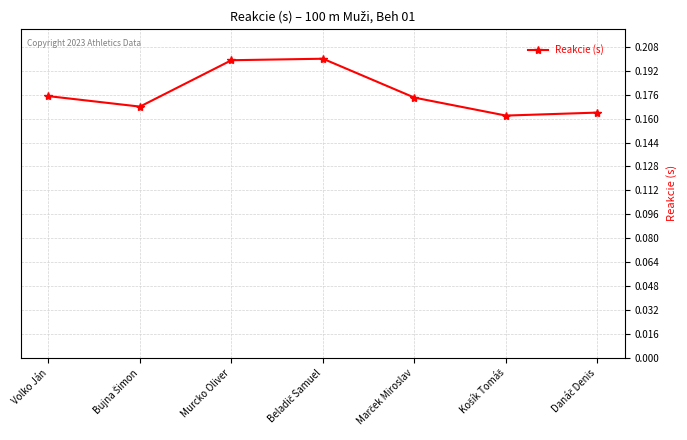

What position from the right is Murcko Oliver?

5